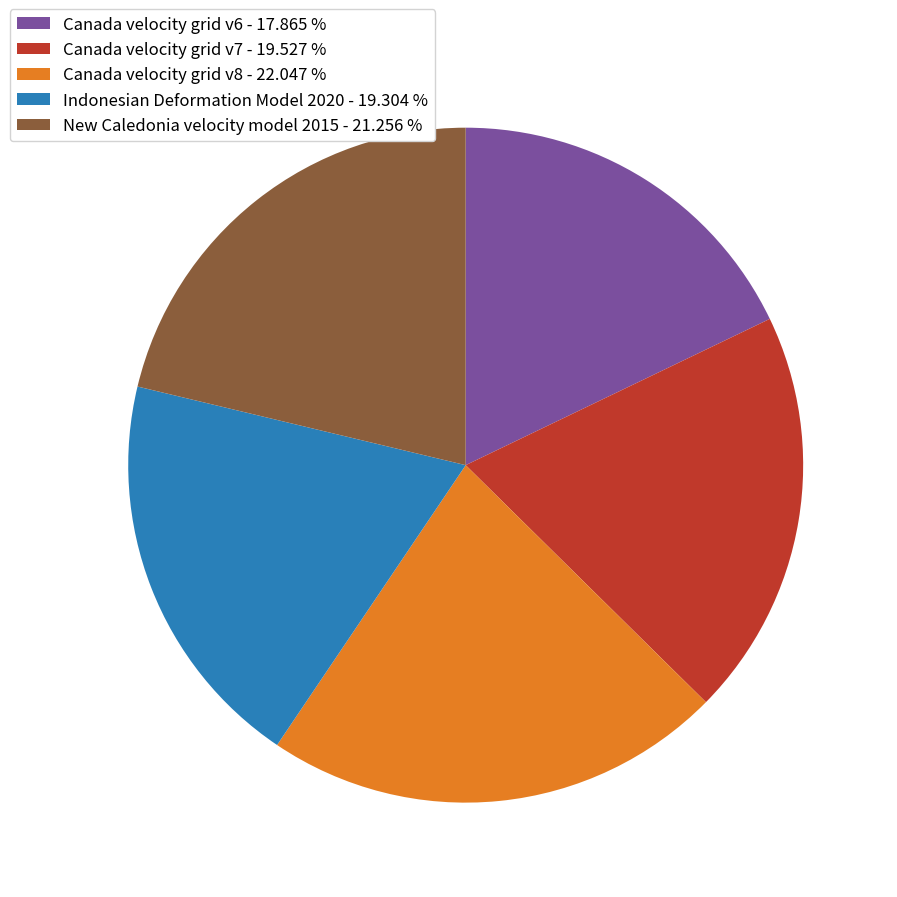

Do Indonesian Deformation Model 2020 - 19.304 % and Canada velocity grid v7 - 19.527 % together represent more than half of the pie?

No